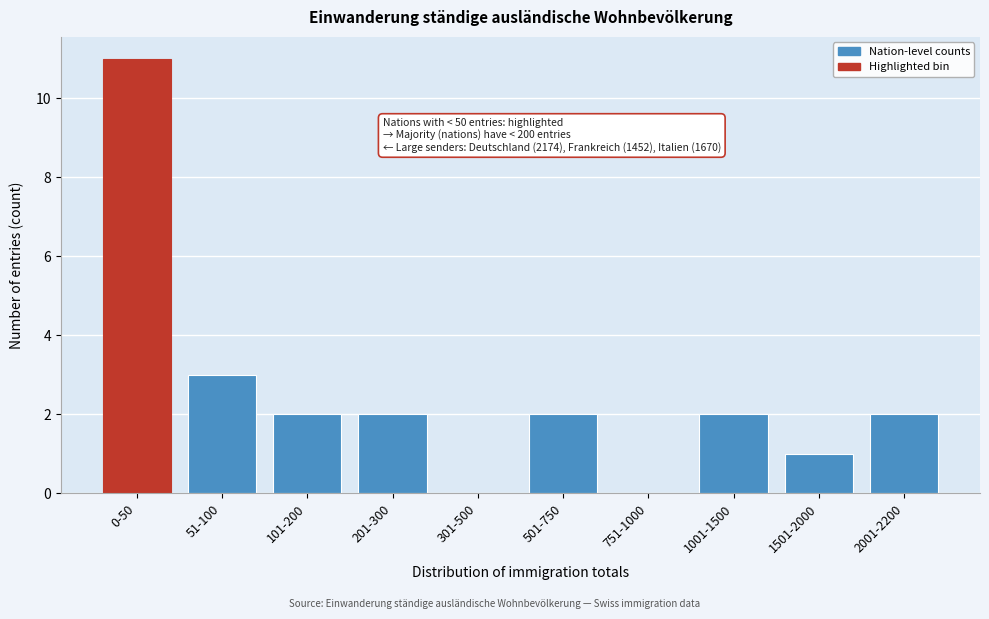

Reading left to right, list all the values displayed in this chart.

0-50=11	51-100=3	101-200=2	201-300=2	301-500=0	501-750=2	751-1000=0	1001-1500=2	1501-2000=1	2001-2200=2